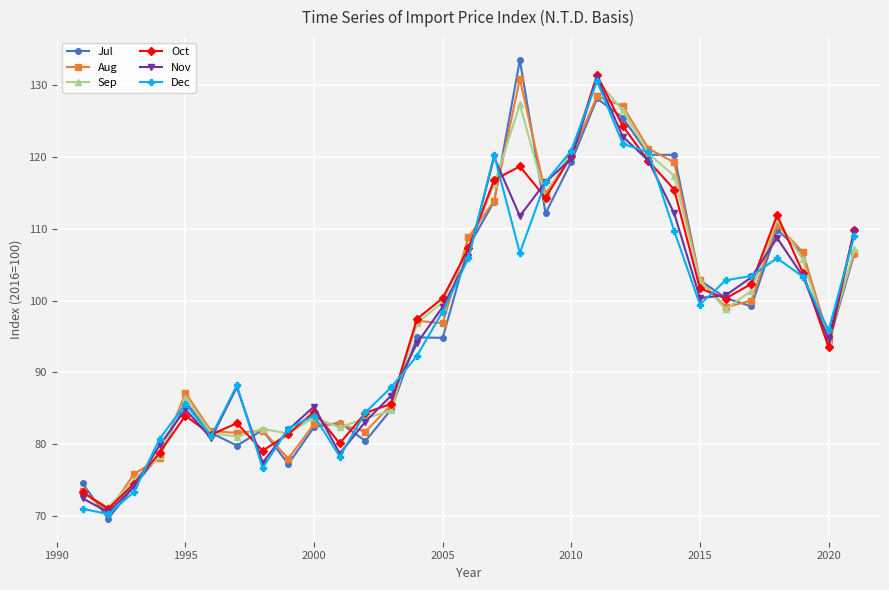

What is the minimum value shown in the chart?

69.6